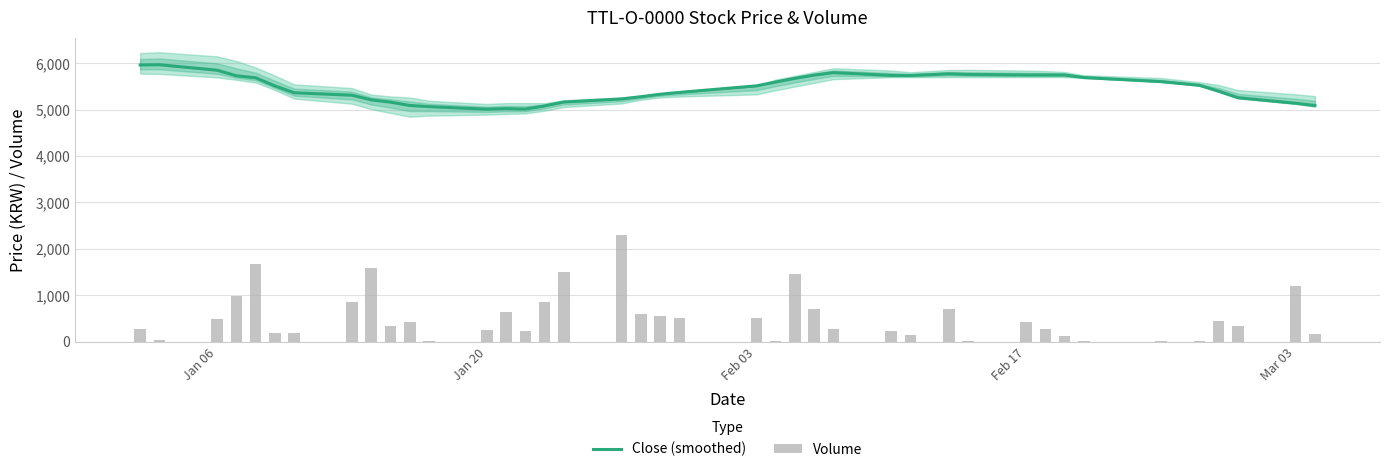

True or false: Volume has a value of 438.5 at Mar 03.

False